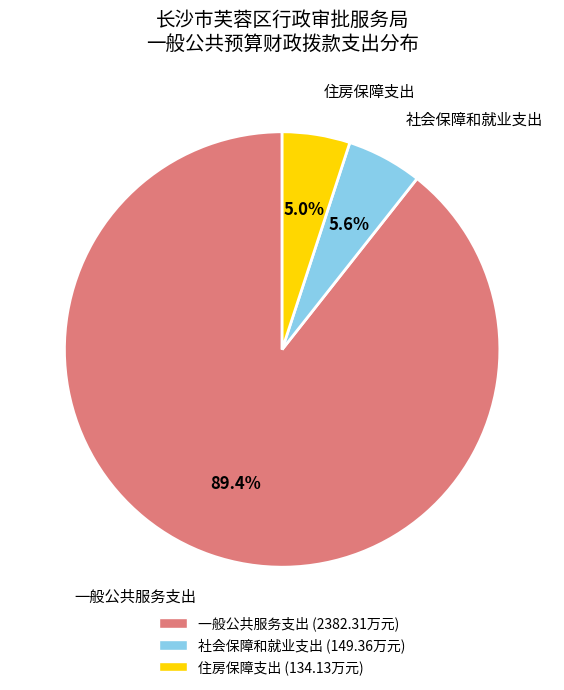

To the nearest percent, what percentage of the pie is 社会保障和就业支出?

6%